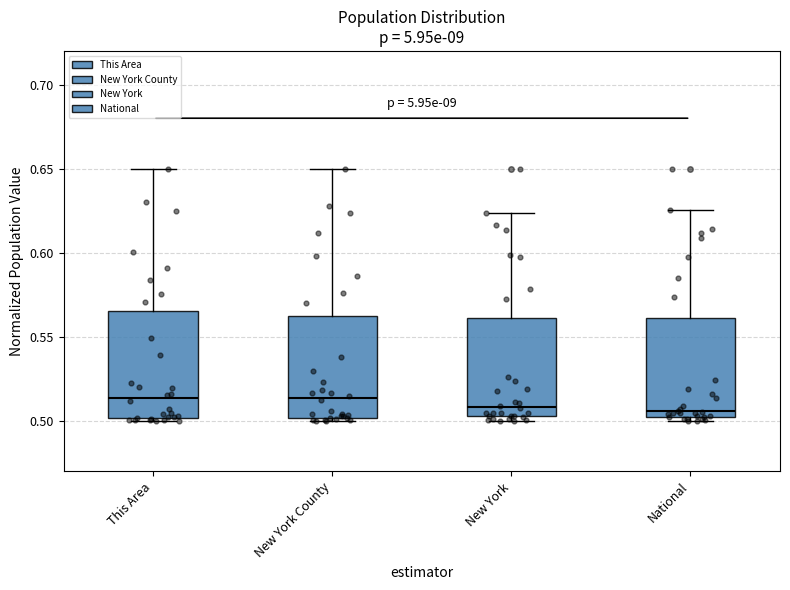

Where does the median line of the box for National sit on the y-axis? The values are not printed on the chart, so give them approximately, as read against the axis.

0.505